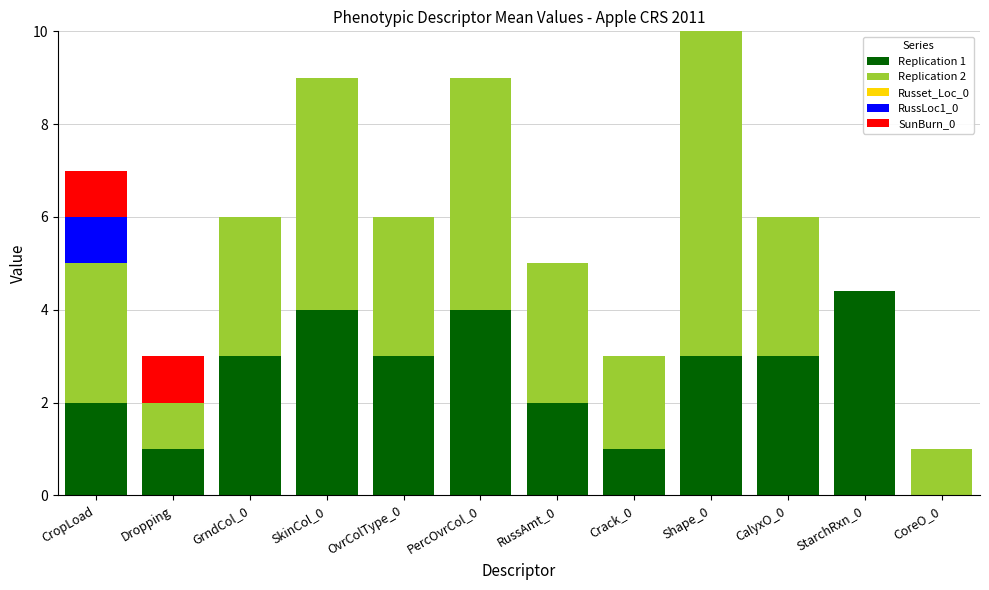

The Russet_Loc_0 series shows 0.0 at CalyxO_0. True or false?

True